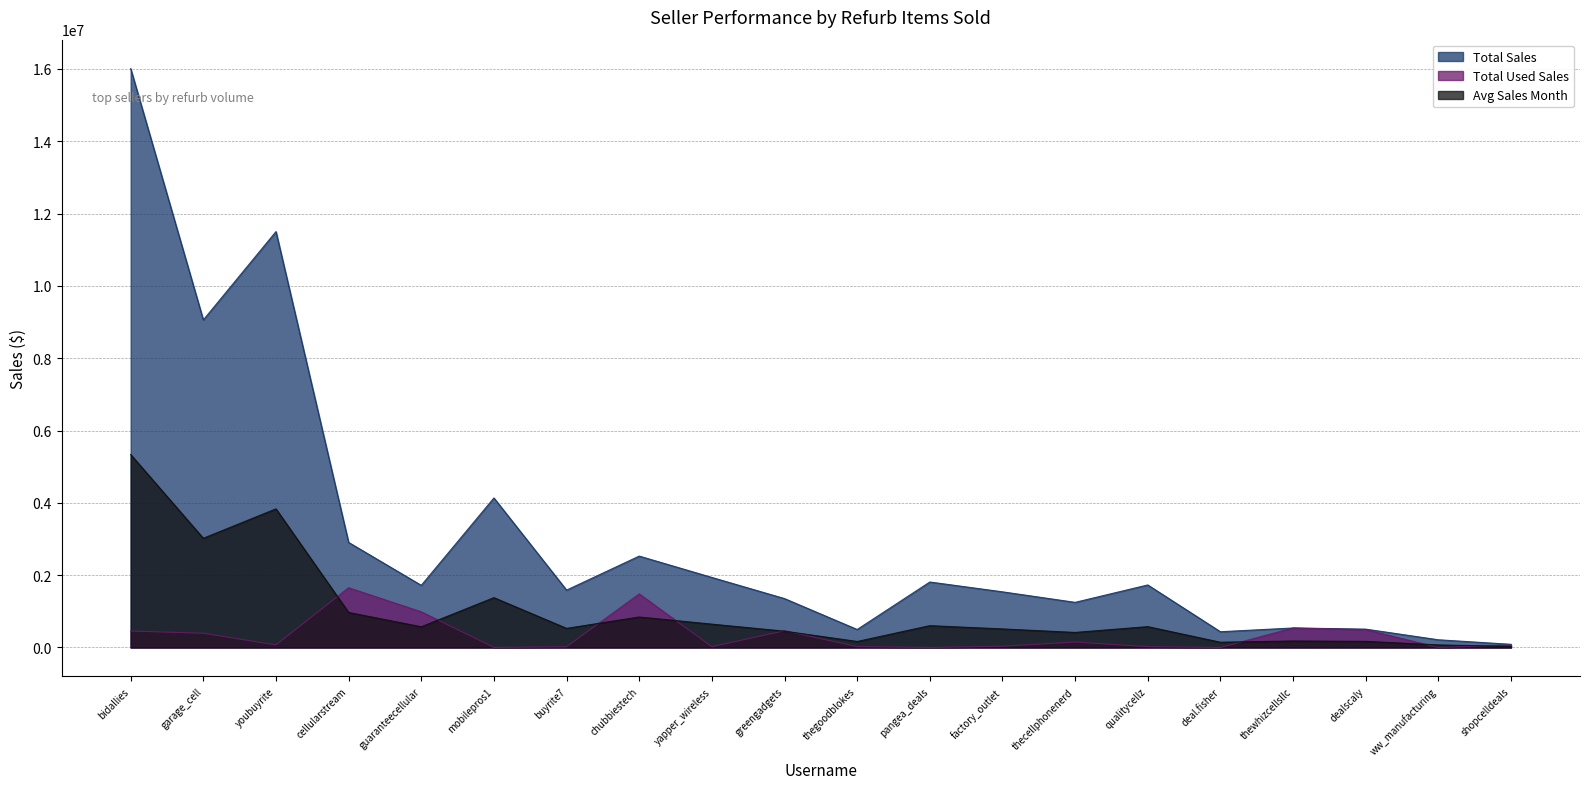

How many values in the Total Sales series exceed 1718640?

10